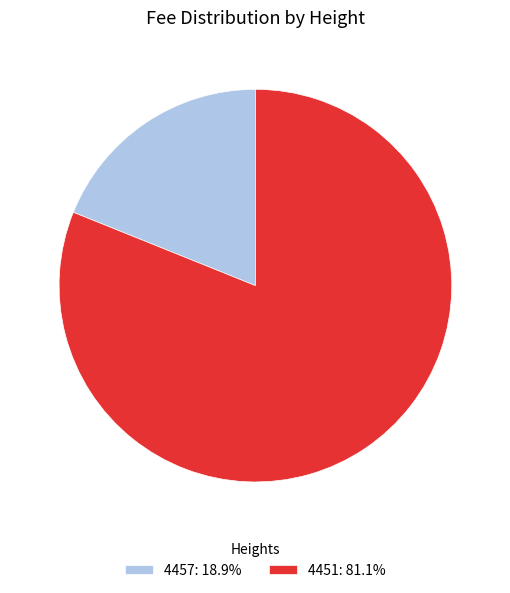

The 4451 slice represents 75% of the pie. True or false?

False